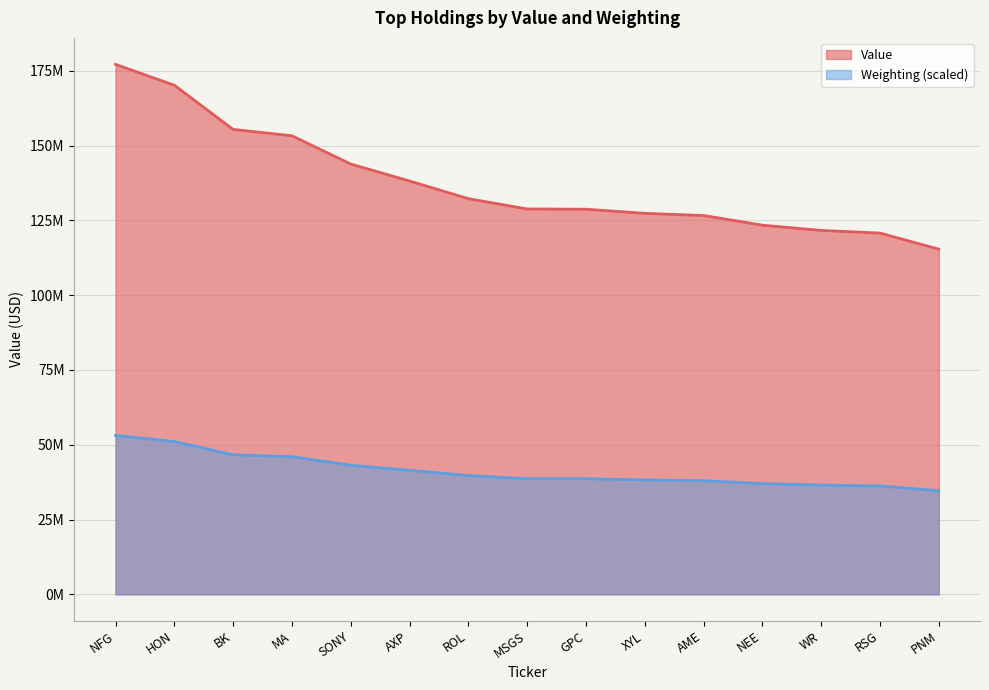

List the series in order of their peak value, highest first.

Value, Weighting (scaled)